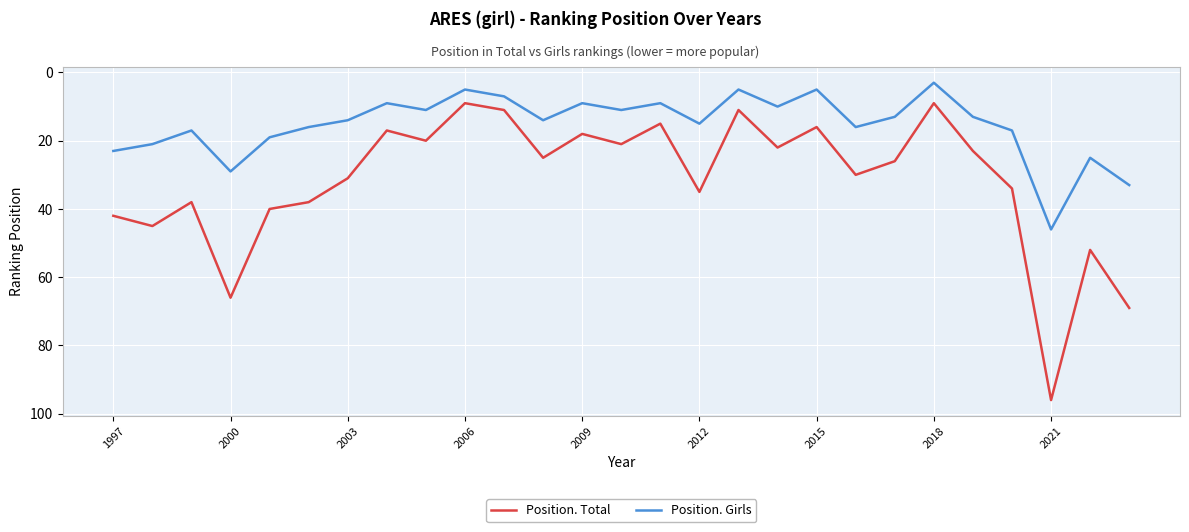

Reading left to right, what are all the values shown in this chart?

Position. Total: 42	45	38	66	40	38	31	17	20	9	11	25	18	21	15	35	11	22	16	30	26	9	23	34	96	52	69
Position. Girls: 23	21	17	29	19	16	14	9	11	5	7	14	9	11	9	15	5	10	5	16	13	3	13	17	46	25	33